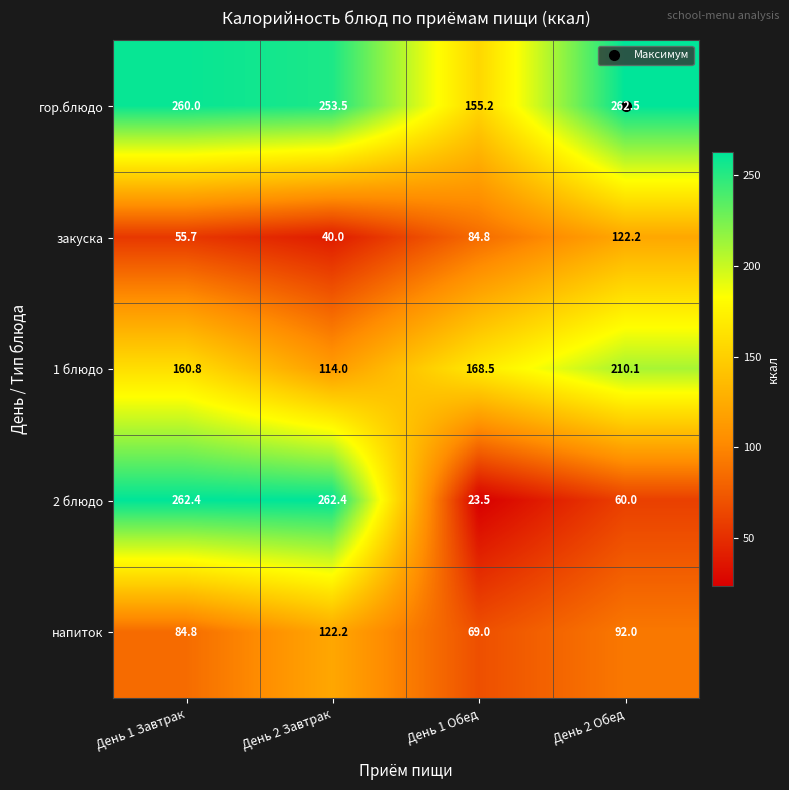

Which series has the largest total across all categories?

гор.блюдо